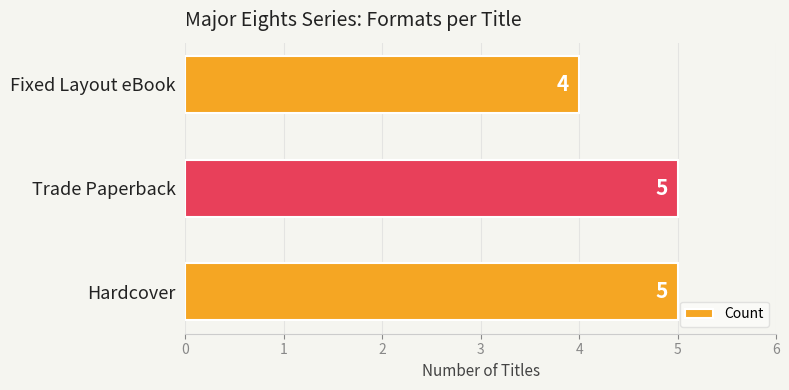

Reading bottom to top, list all the values displayed in this chart.

Hardcover=5	Trade Paperback=5	Fixed Layout eBook=4